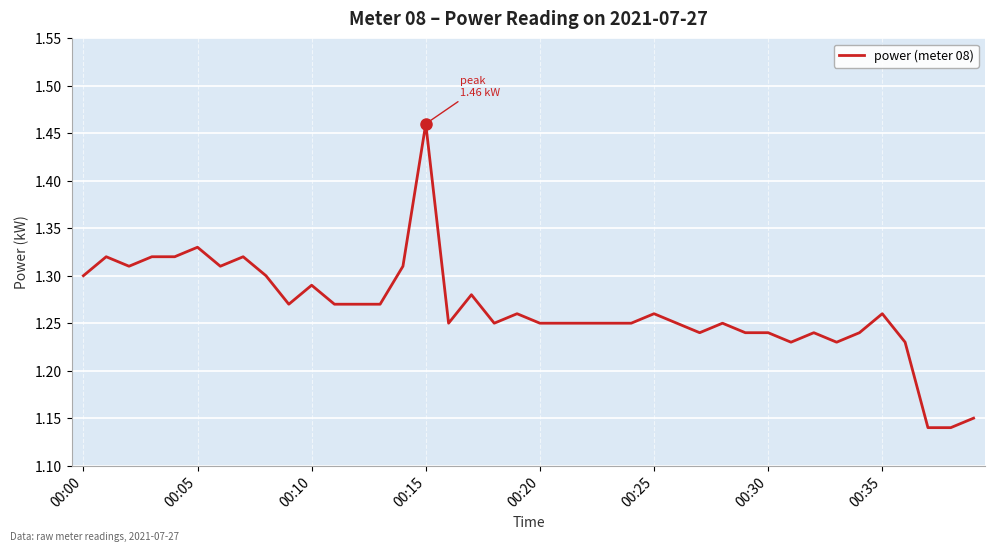

What is the difference between the maximum and minimum values?

0.3